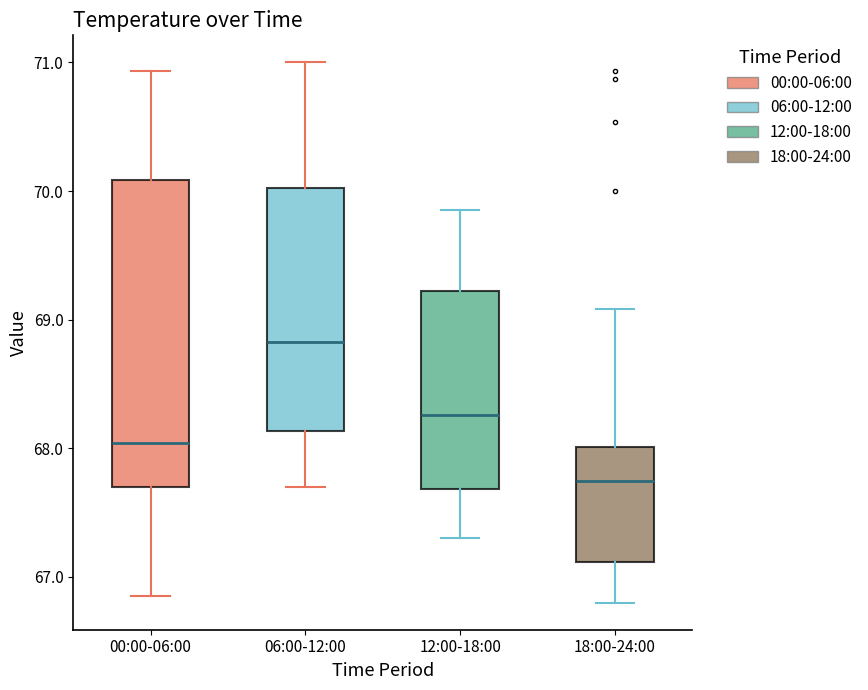

Reading left to right, transcribe this box plot: for each box, give where its median line is, the range the box spans, and where its two whiskers end, as read against the y-axis. The values are not printed on the chart, so give them approximately, as read against the axis.

00:00-06:00: median 68.0, box 67.7 to 70.1, whiskers 66.9 to 70.9
06:00-12:00: median 68.8, box 68.1 to 70.0, whiskers 67.7 to 71.0
12:00-18:00: median 68.3, box 67.7 to 69.2, whiskers 67.3 to 69.9
18:00-24:00: median 67.7, box 67.1 to 68.0, whiskers 66.8 to 69.1